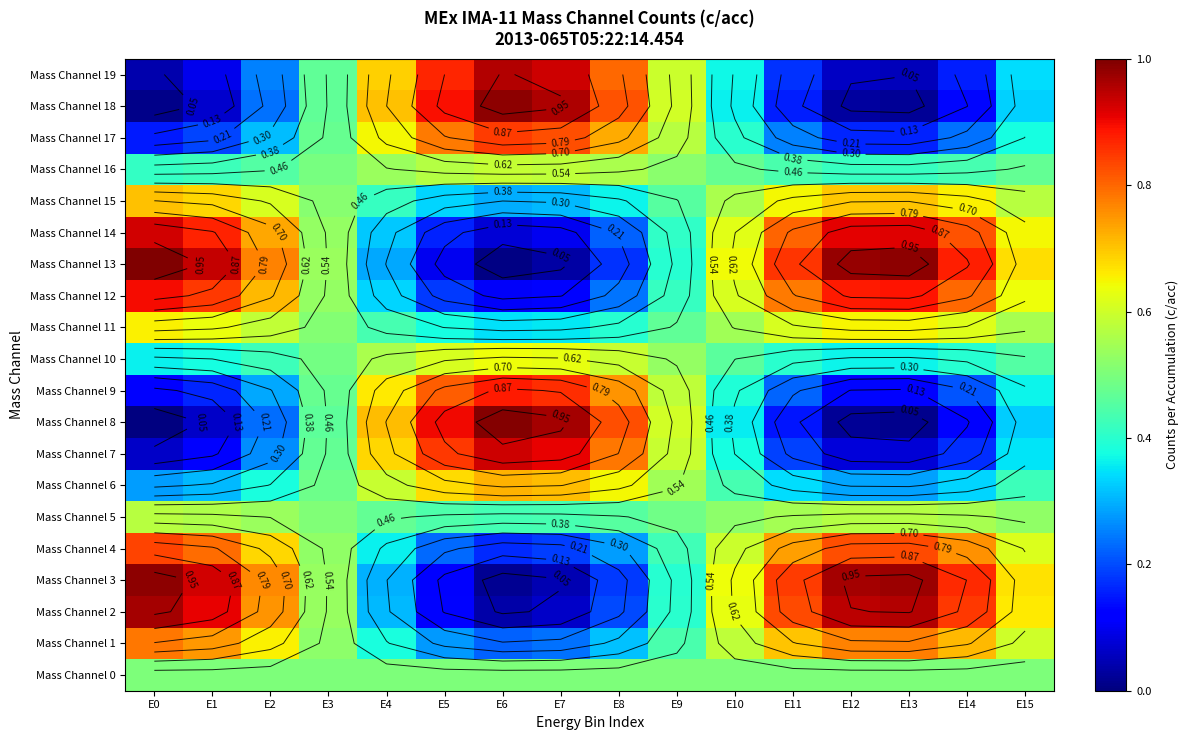

What is the spread (max minus min) of values at E14?

0.8